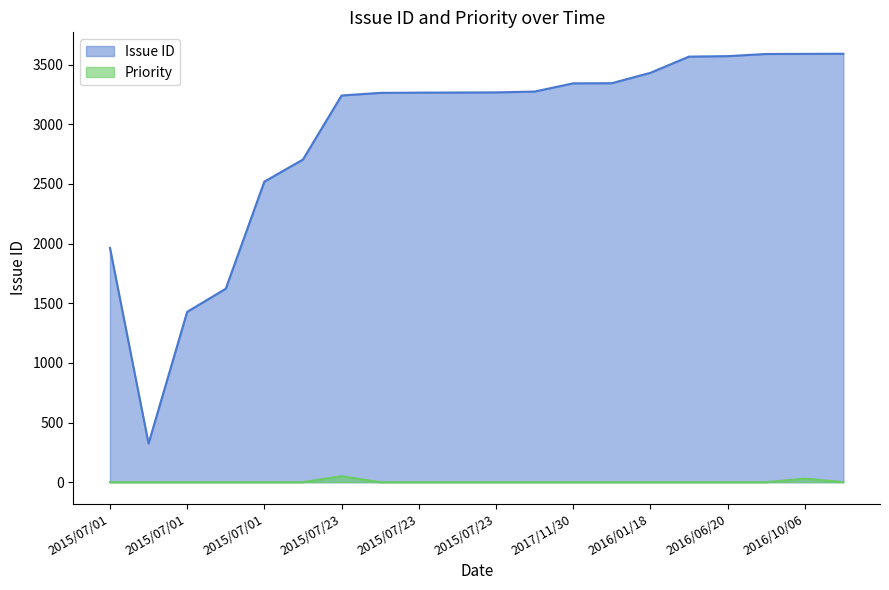

The value of Priority at 2016/01/18 is -23. True or false?

False